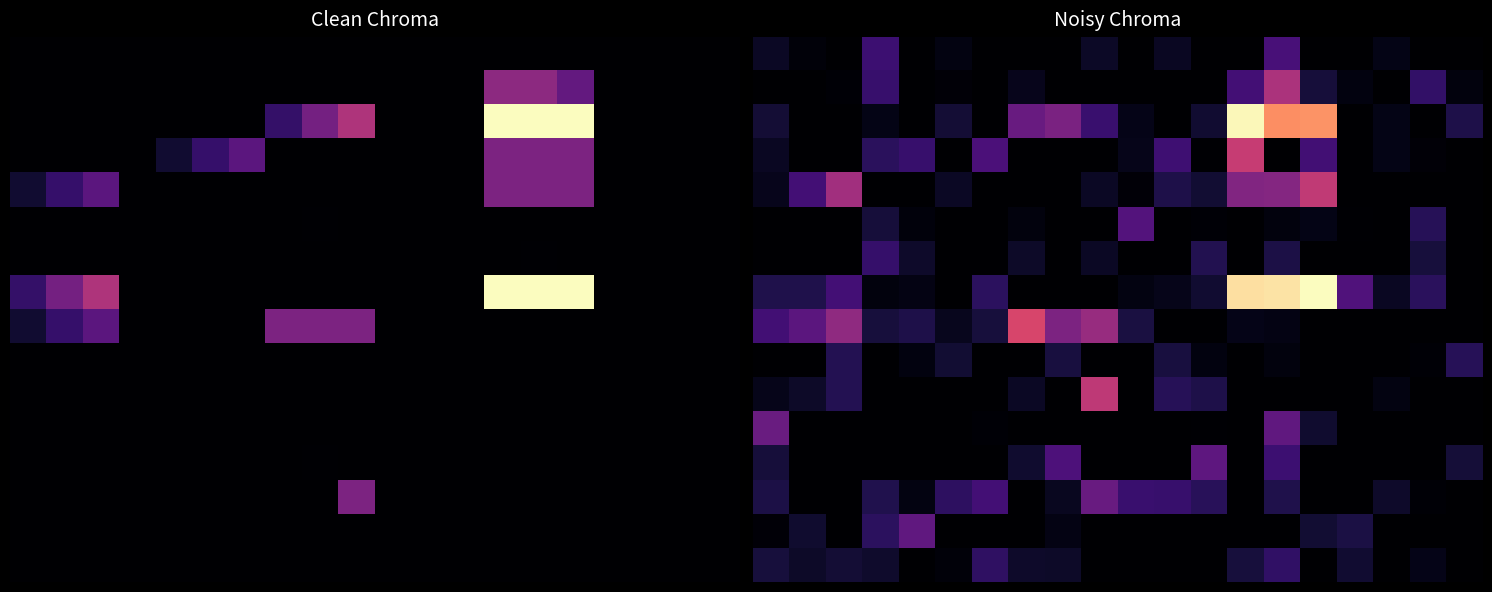

True or false: 4 has a value of 188915.6 at 5.0.

True